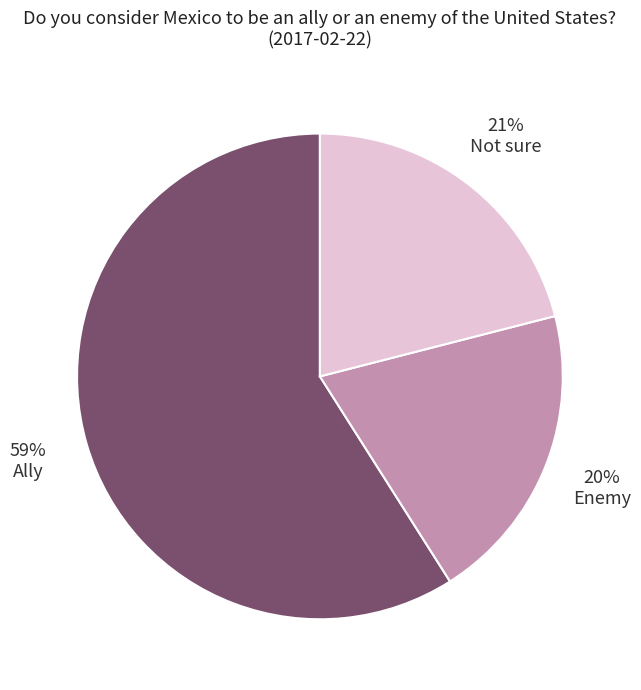

What is the majority slice?

Ally